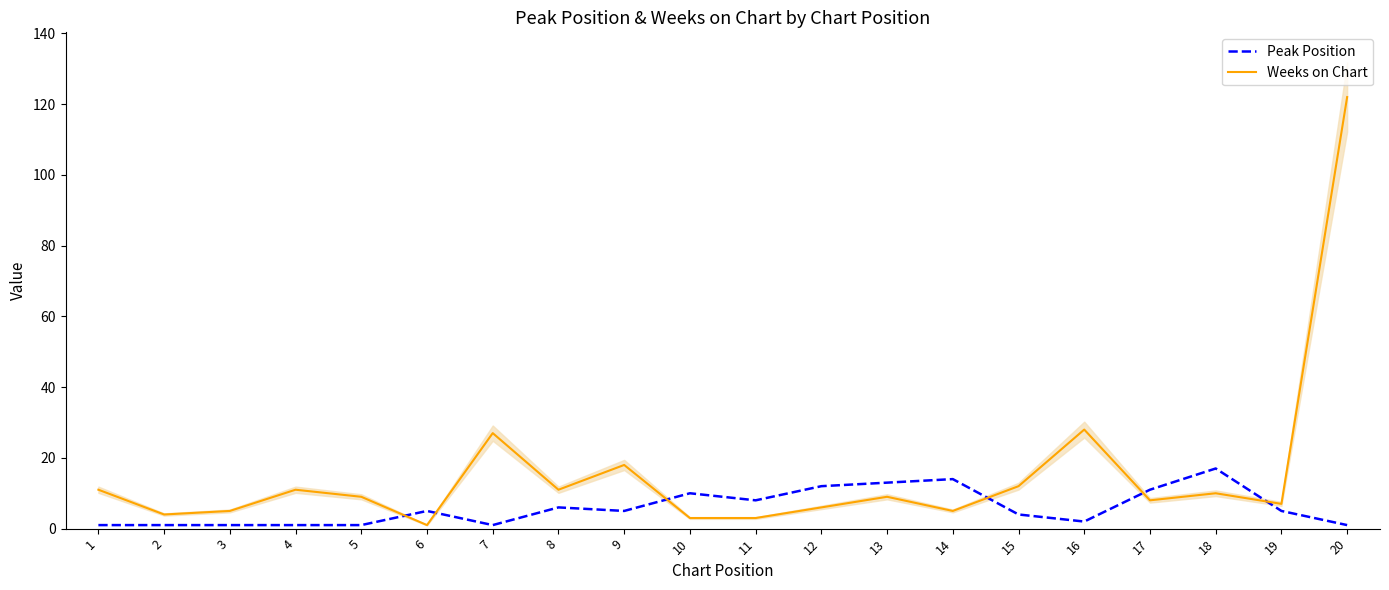

Is it true that Weeks on Chart equals 11 at 4?

True